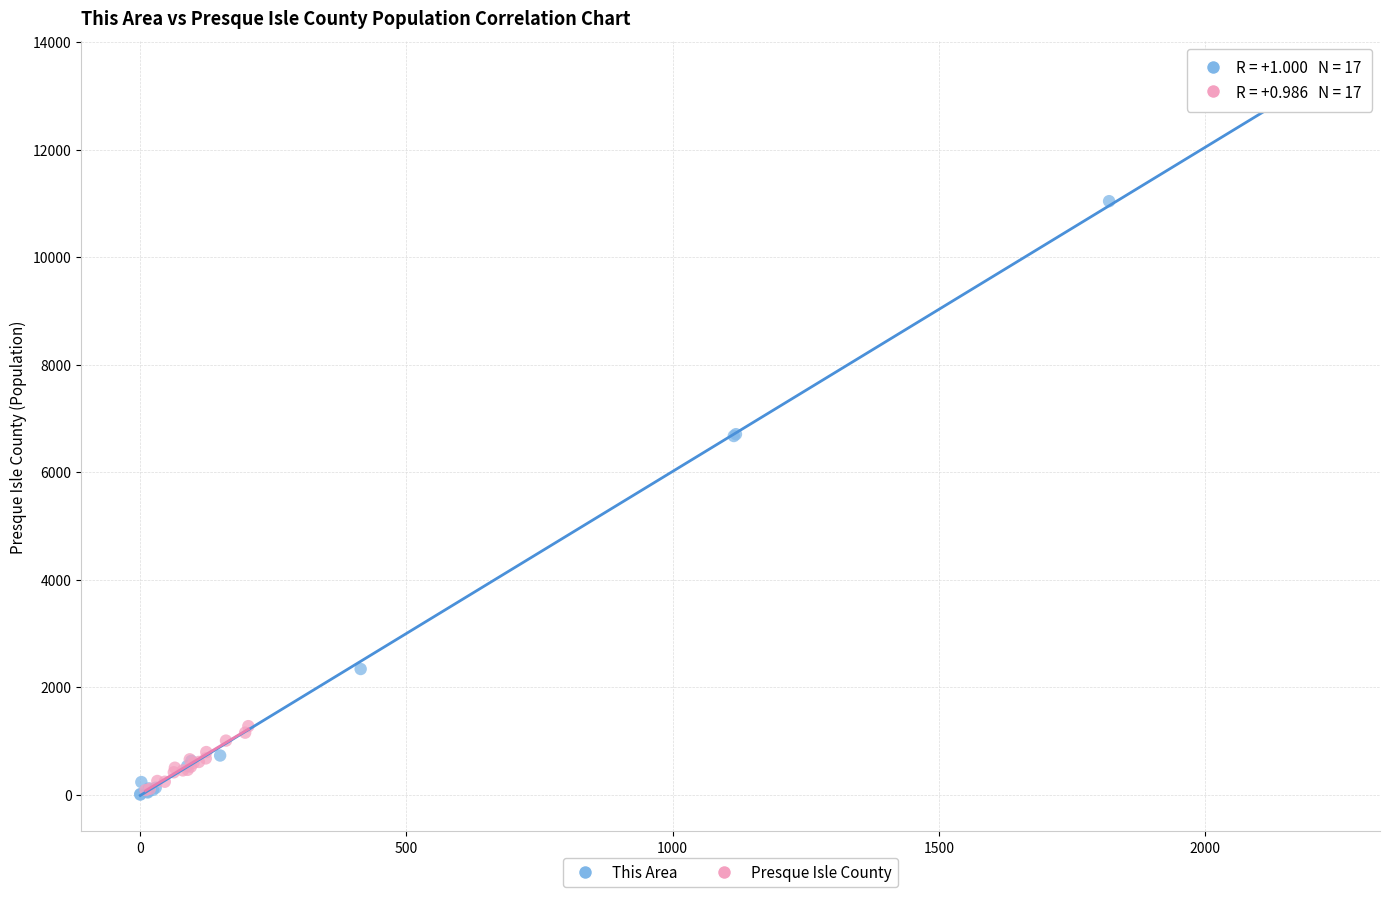

What are all the series names shown in the legend?

This Area, Presque Isle County